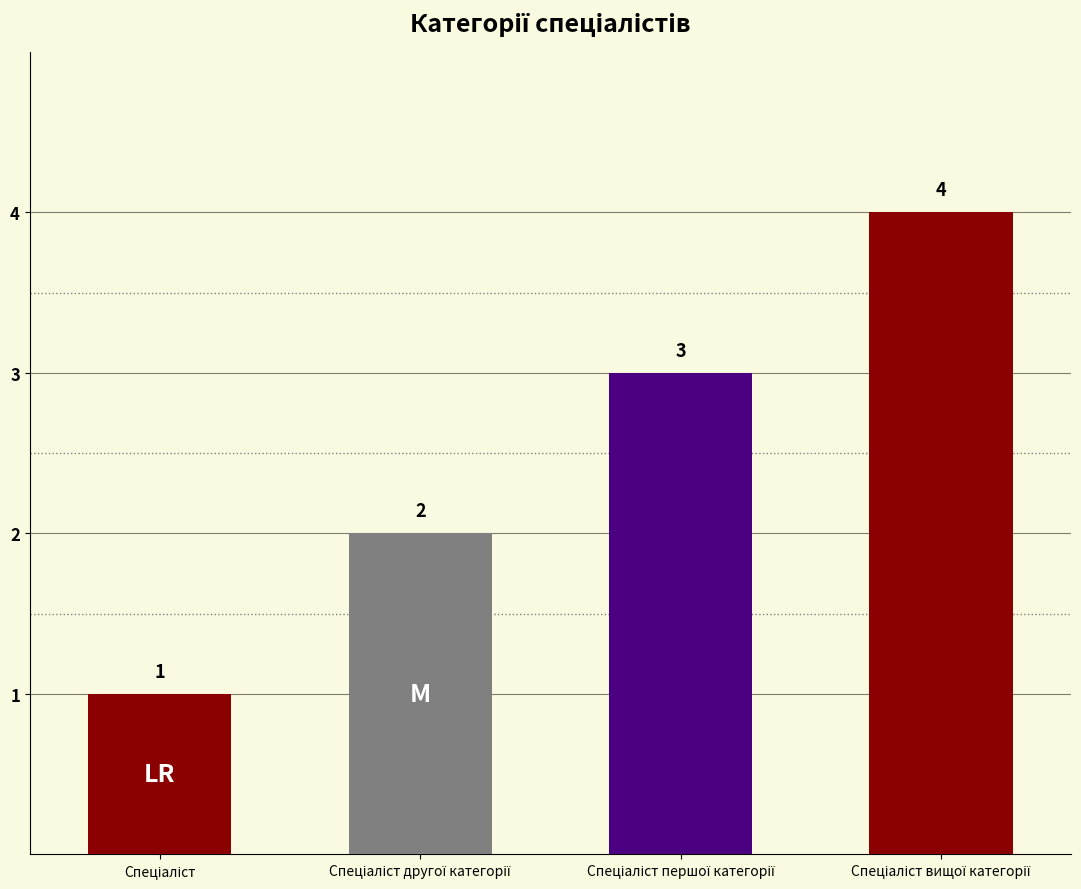

What is the difference between the maximum and minimum values?

3